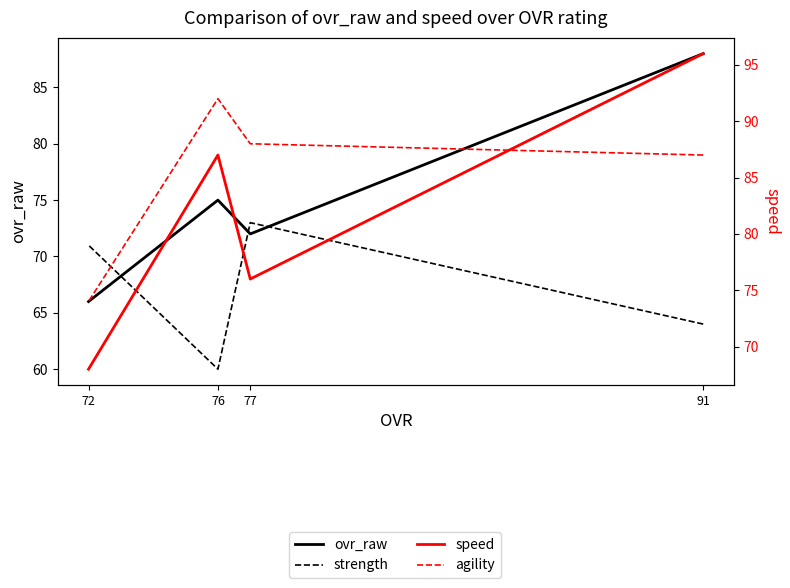

How many data points in speed are less than 87?

2